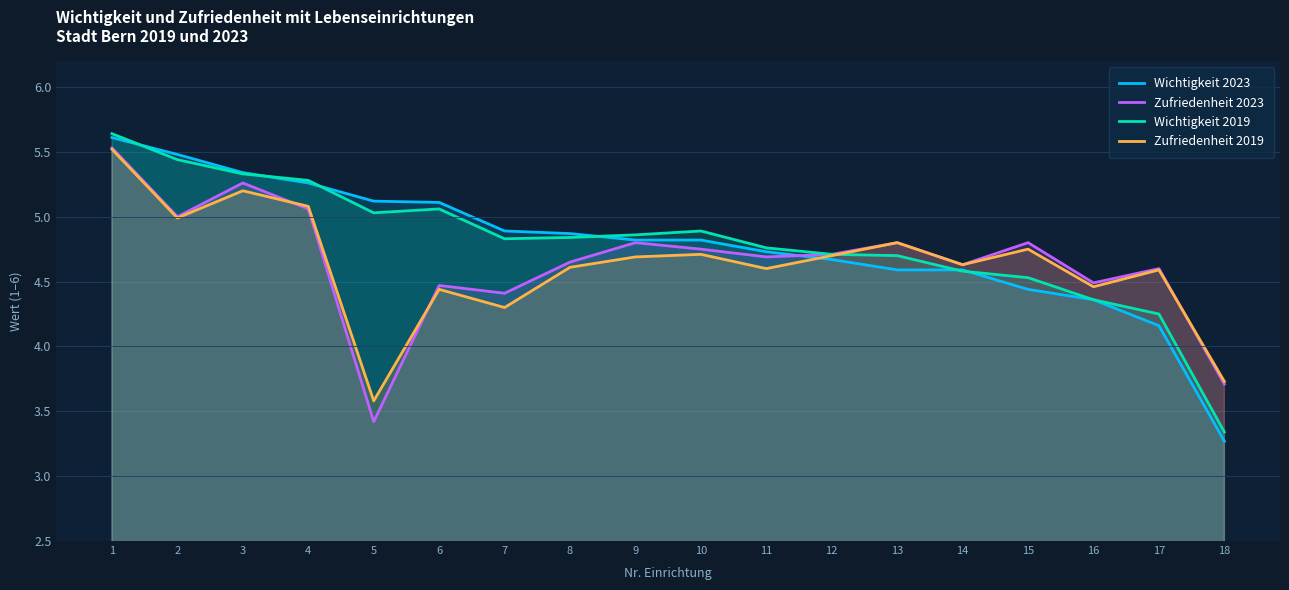

Reading left to right, list all the values displayed in this chart.

Wichtigkeit 2023: 5.6	5.5	5.3	5.3	5.1	5.1	4.9	4.9	4.8	4.8	4.7	4.7	4.6	4.6	4.4	4.4	4.2	3.3
Zufriedenheit 2023: 5.5	5.0	5.3	5.1	3.4	4.5	4.4	4.7	4.8	4.8	4.7	4.7	4.8	4.6	4.8	4.5	4.6	3.7
Wichtigkeit 2019: 5.6	5.4	5.3	5.3	5.0	5.1	4.8	4.8	4.9	4.9	4.8	4.7	4.7	4.6	4.5	4.4	4.2	3.3
Zufriedenheit 2019: 5.5	5.0	5.2	5.1	3.6	4.4	4.3	4.6	4.7	4.7	4.6	4.7	4.8	4.6	4.8	4.5	4.6	3.7